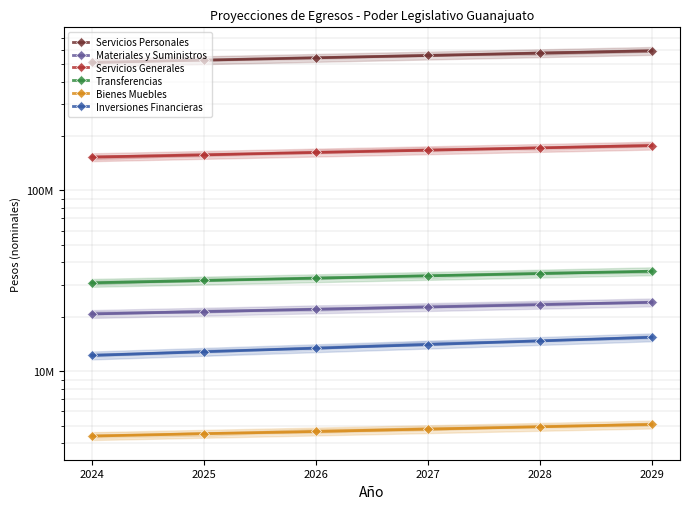

The Bienes Muebles series shows 2526687 at 2028. True or false?

False